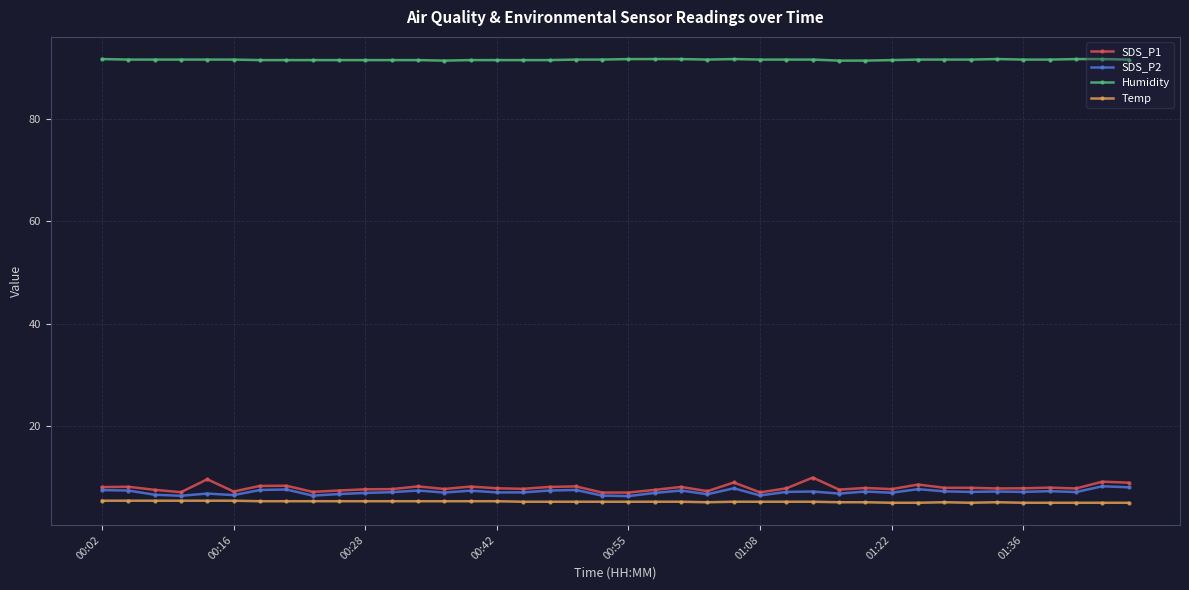

Which series has the largest range (max minus min)?

SDS_P1